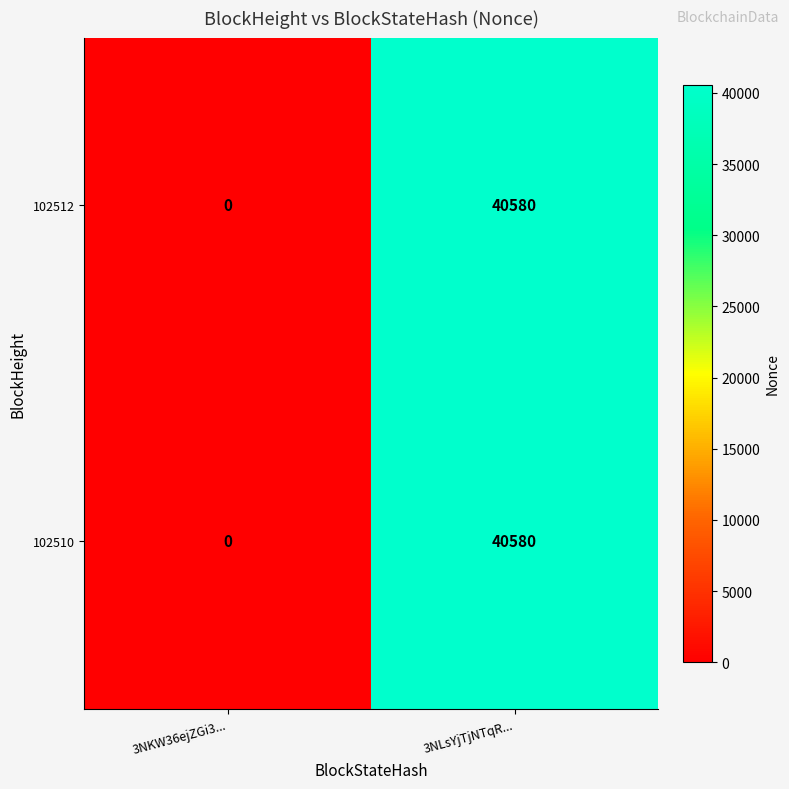

True or false: 102510 has a value of 0 at 3NKW36ejZGi3....

True